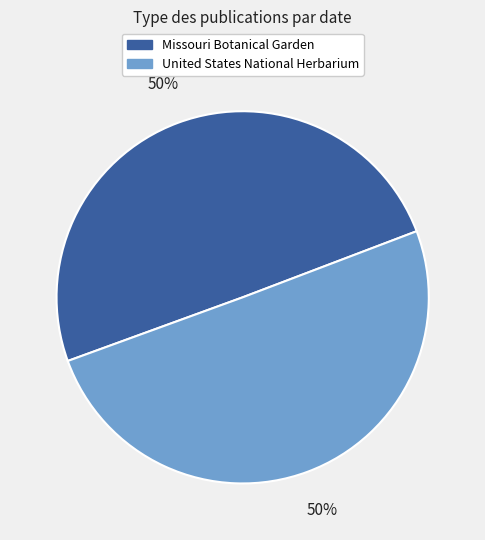

Combined, do United States National Herbarium and Missouri Botanical Garden account for over 50%?

Yes